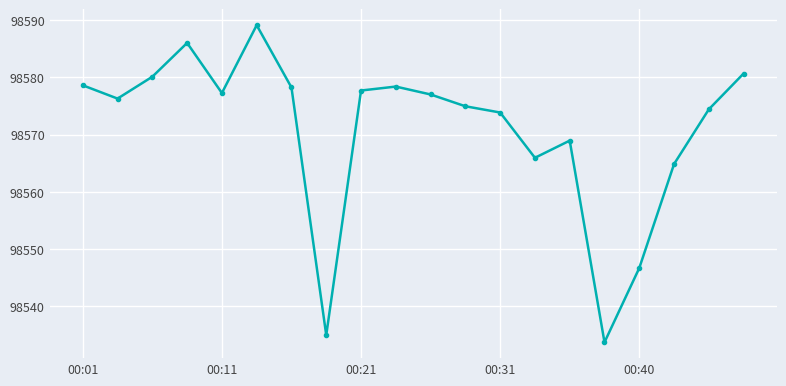

What is the difference between the maximum and minimum values?

55.4